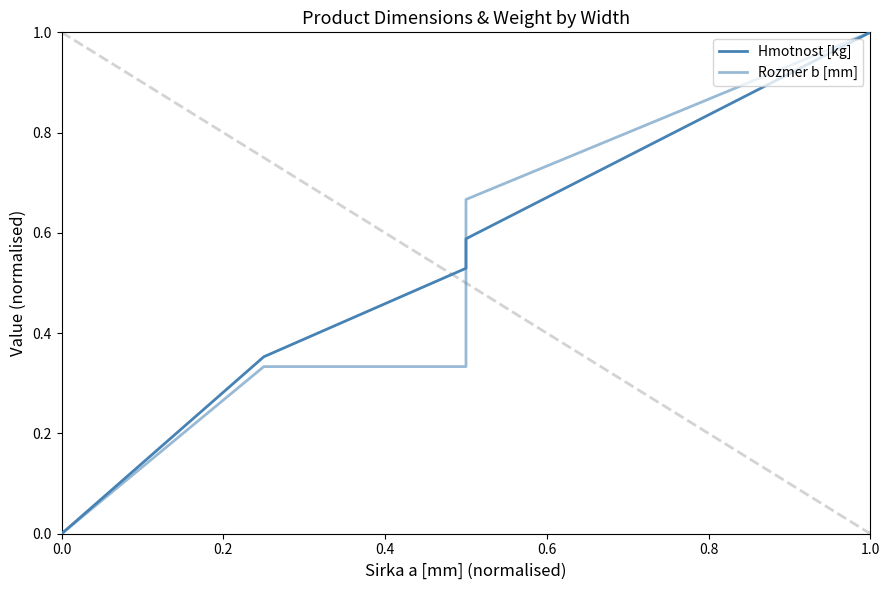

Rank the series at 0.4 from highest to lowest value.

Hmotnost [kg], Rozmer b [mm]